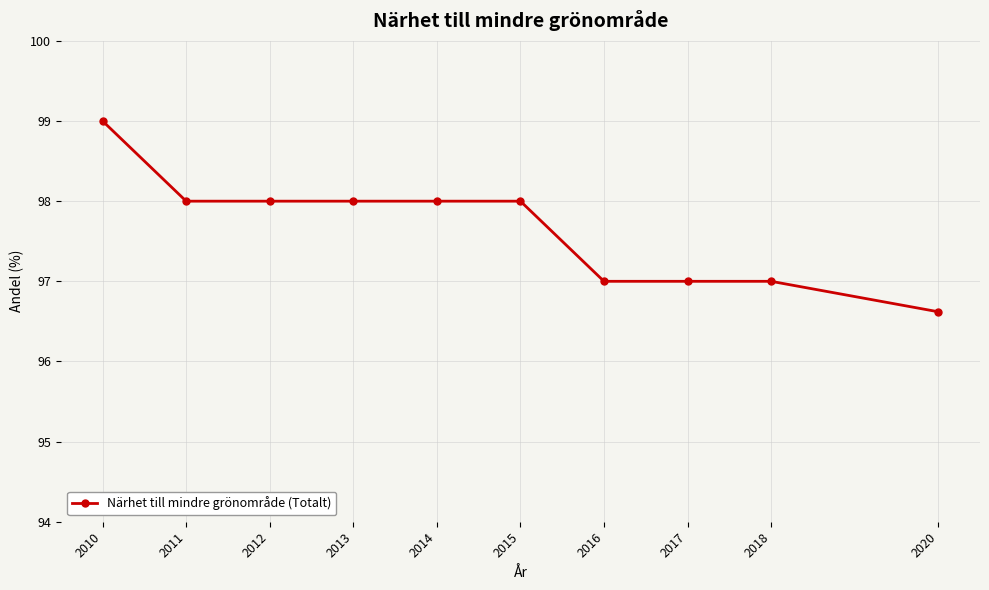

Read the value at 2016.

97.0